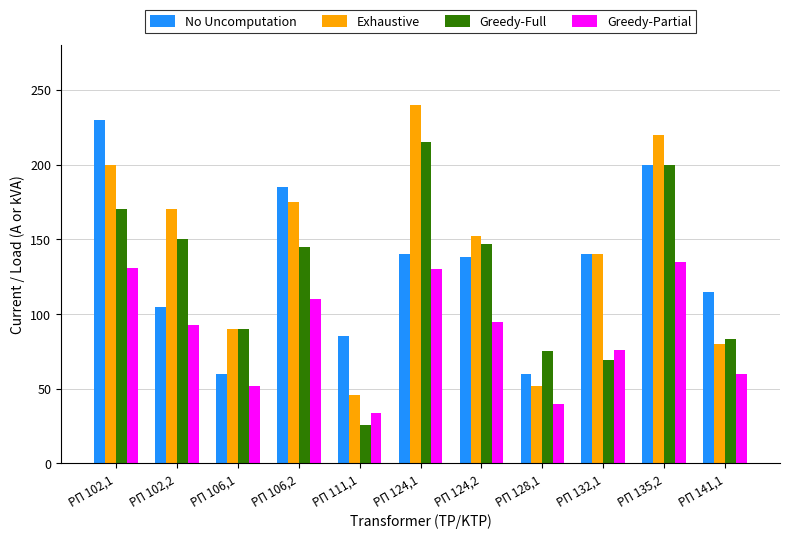

What is the difference between the highest and lowest values at РП 124,2?

57